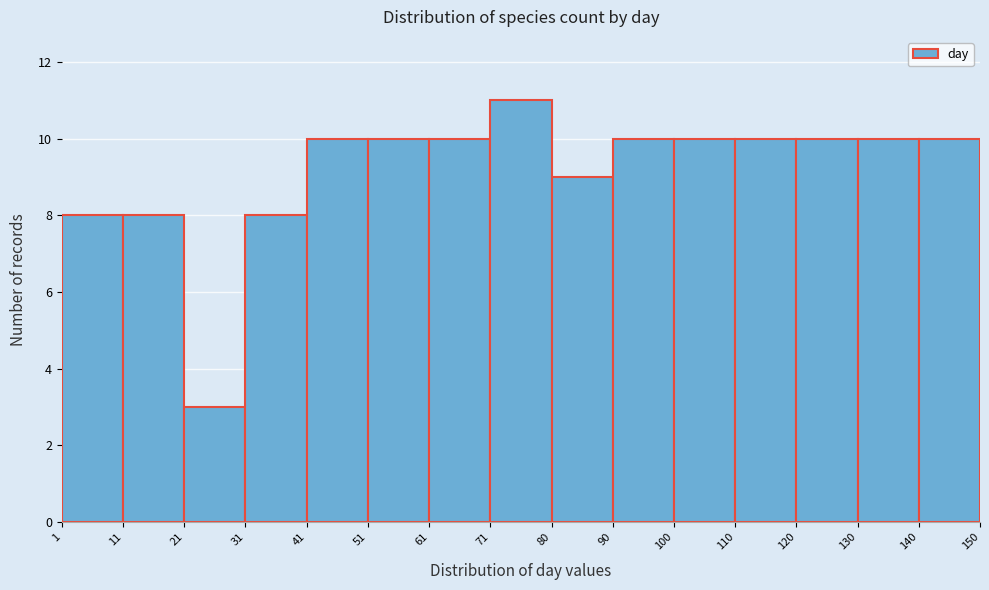

Over which range of the x-axis is the bar tallest?

71 to 80